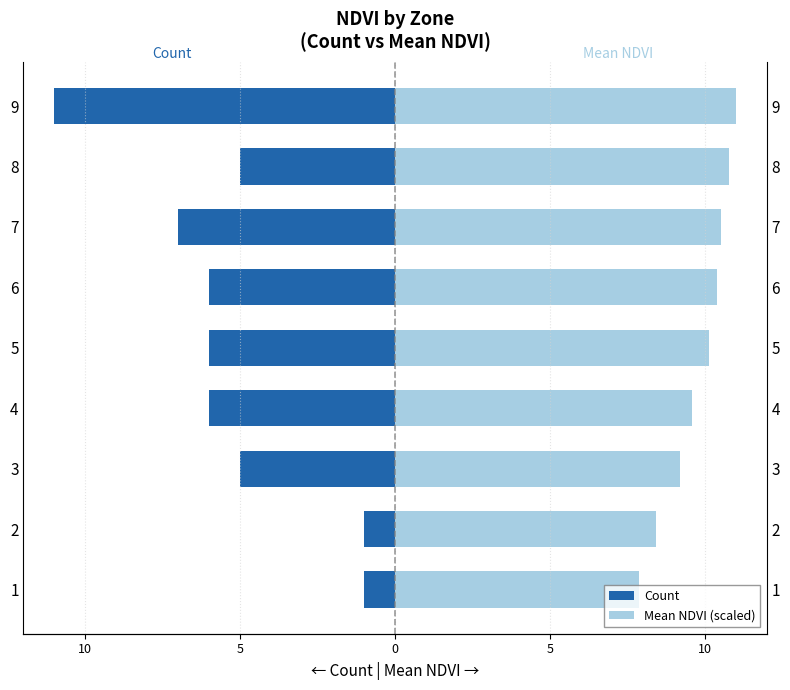

List the series in order of their peak value, highest first.

Mean NDVI (scaled), Count